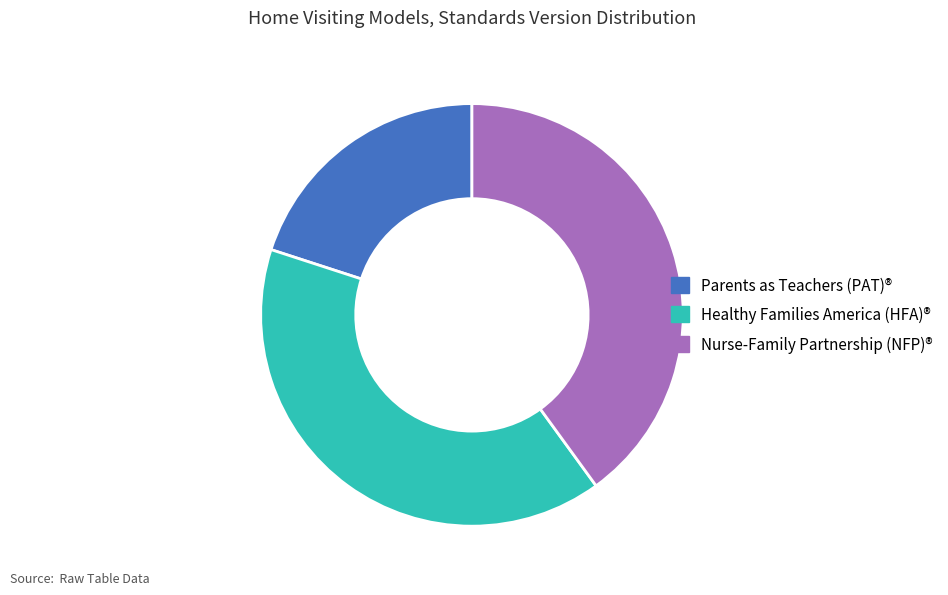

True or false: Nurse-Family Partnership (NFP)® accounts for 40% of the total.

True